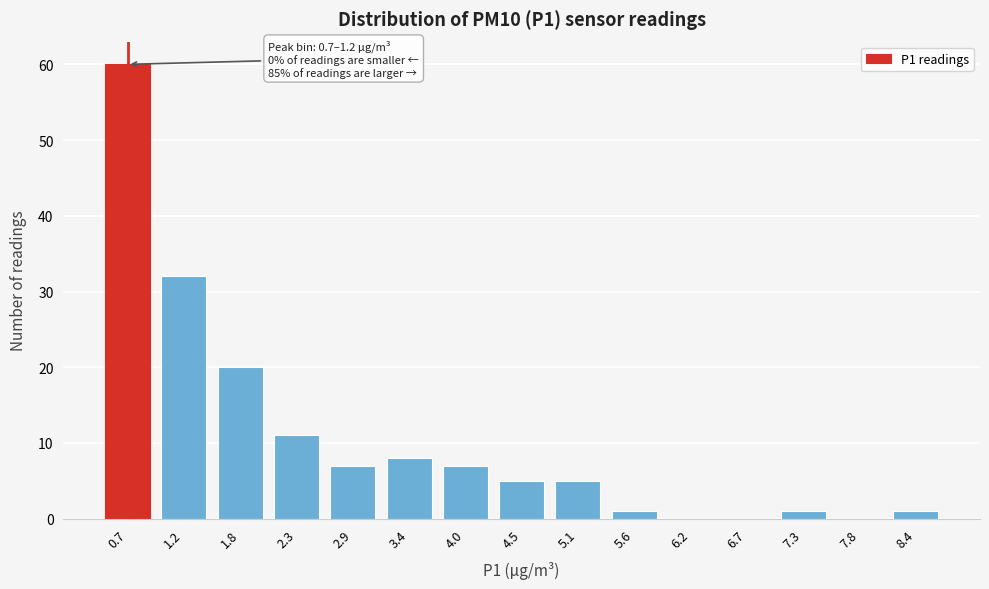

Reading left to right, list all the values displayed in this chart.

0.7=60	1.2=32	1.8=20	2.3=11	2.9=7	3.4=8	4.0=7	4.5=5	5.1=5	5.6=1	6.2=0	6.7=0	7.3=1	7.8=0	8.4=1